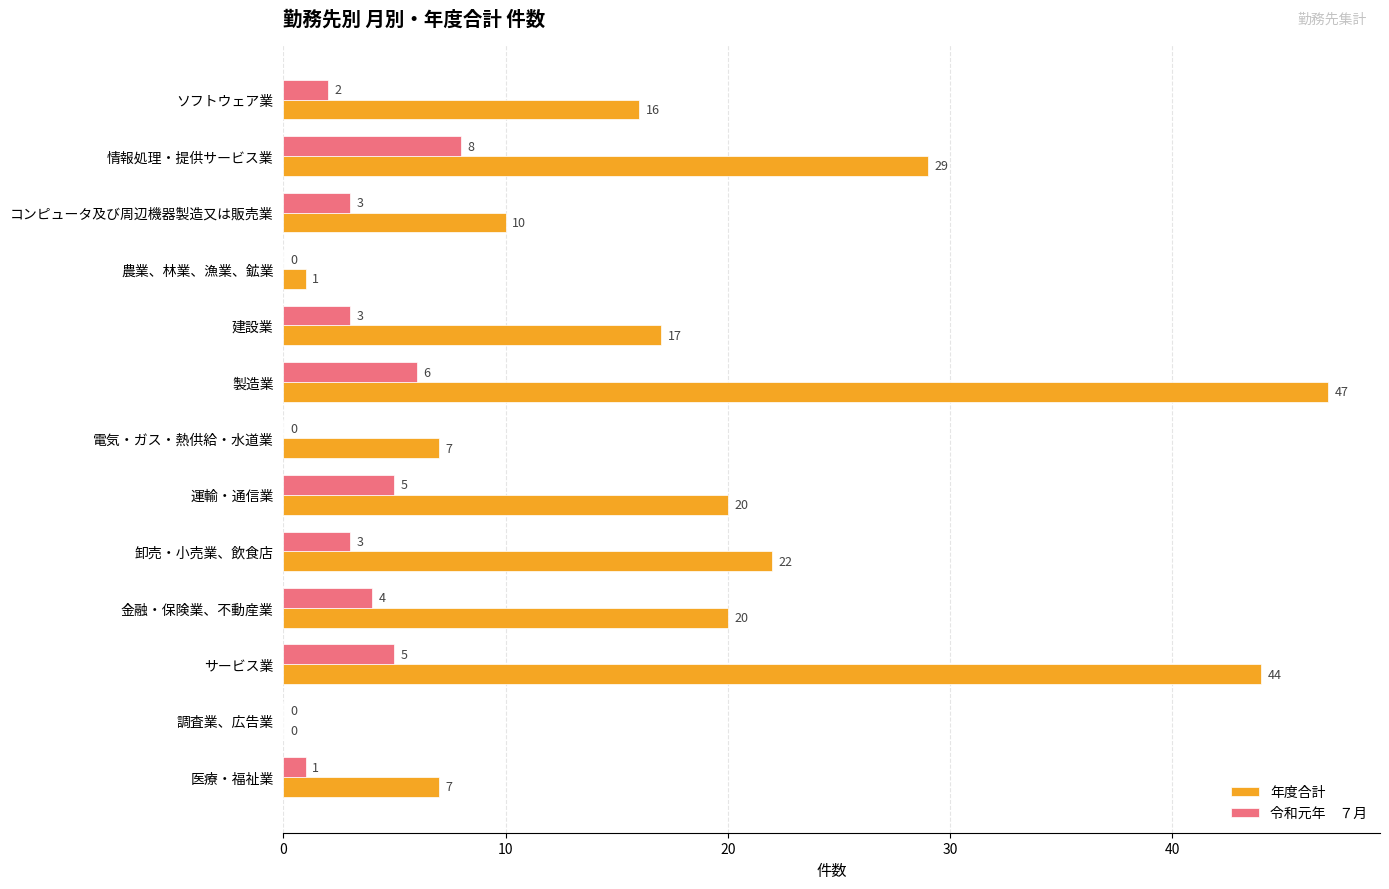

What is the maximum value shown in the chart?

47